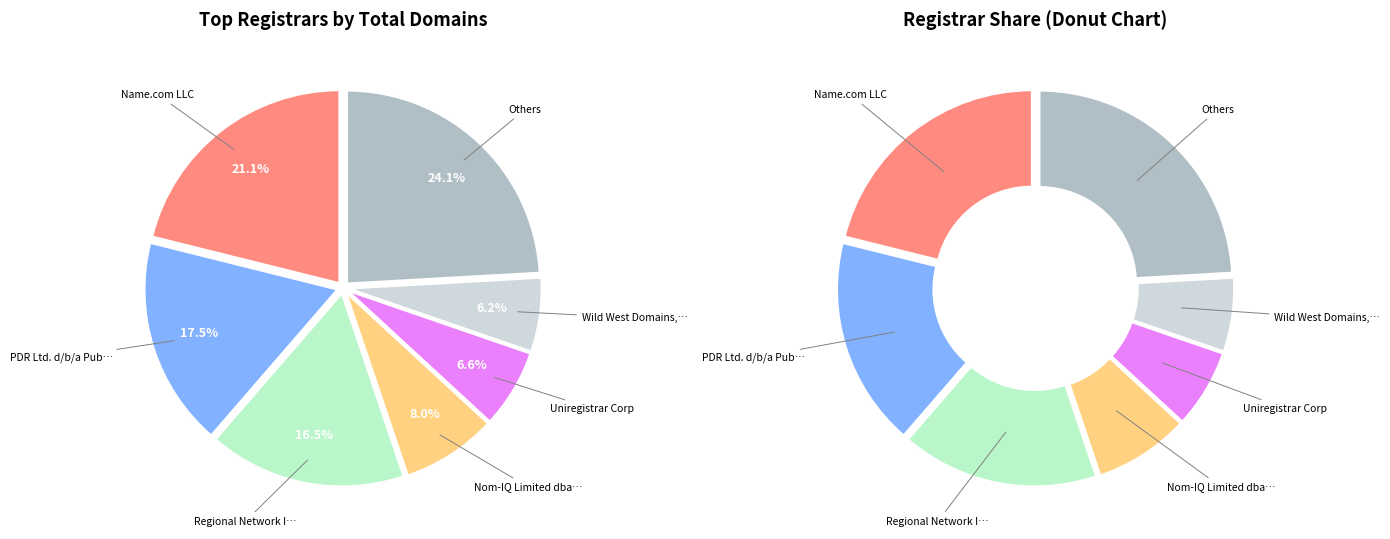

Does Name.com LLC account for over 50% of the chart?

No